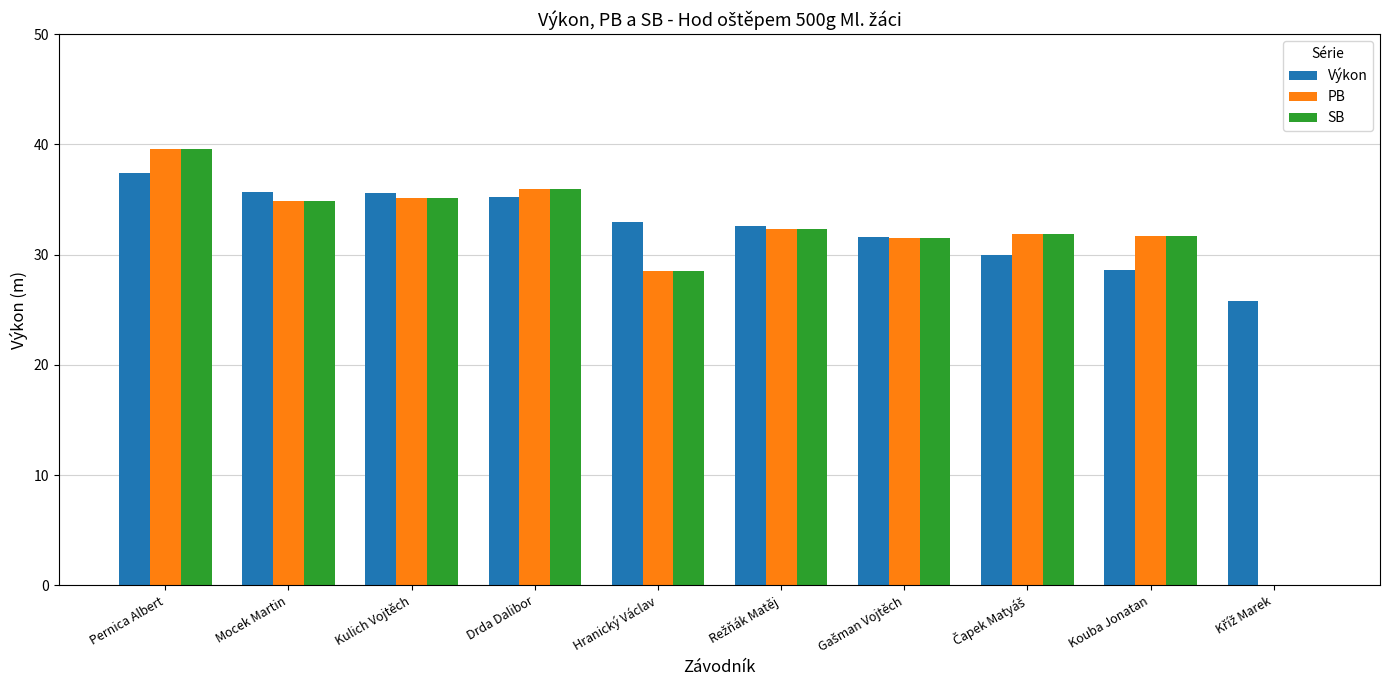

What is the sum of the SB values at Hranický Václav and Kulich Vojtěch?

63.7